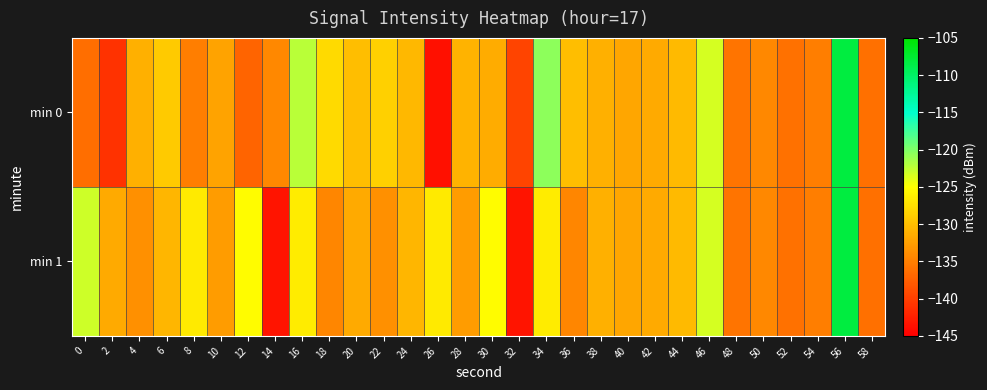

Reading left to right, what are all the values shown in this chart?

min 0: 0=-136.4	2=-140.9	4=-131.1	6=-129.2	8=-135.1	10=-132.2	12=-137.1	14=-134.3	16=-122.2	18=-127.9	20=-130.0	22=-128.7	24=-130.6	26=-143.7	28=-130.9	30=-131.5	32=-139.5	34=-120.6	36=-130.1	38=-131.1	40=-132.0	42=-131.7	44=-130.4	46=-123.4	48=-135.8	50=-134.3	52=-136.0	54=-135.1	56=-108.2	58=-136.1
min 1: 0=-123.0	2=-131.7	4=-133.6	6=-130.7	8=-126.6	10=-132.7	12=-125.3	14=-143.3	16=-126.5	18=-134.5	20=-131.7	22=-133.6	24=-130.7	26=-126.6	28=-132.7	30=-125.3	32=-143.3	34=-126.5	36=-134.5	38=-131.1	40=-132.0	42=-131.7	44=-130.4	46=-123.4	48=-135.8	50=-134.3	52=-136.0	54=-135.1	56=-108.2	58=-136.1